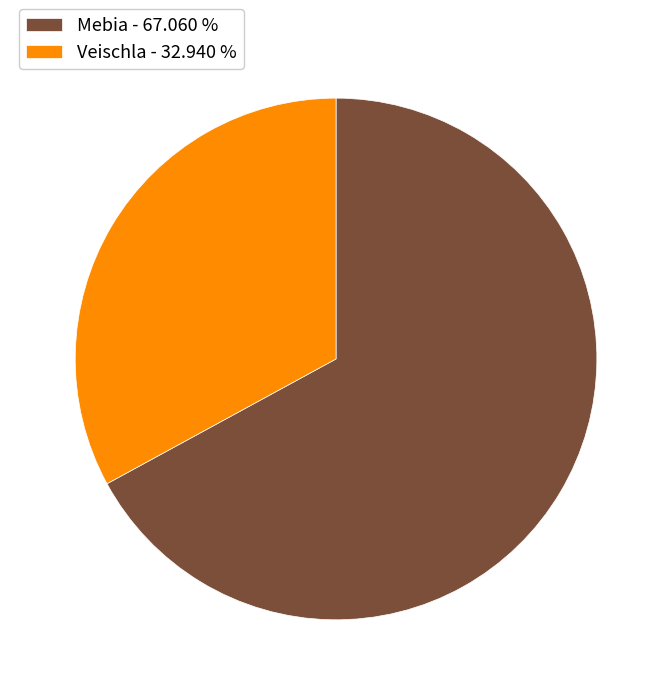

Which category has the biggest portion of the pie?

Mebia